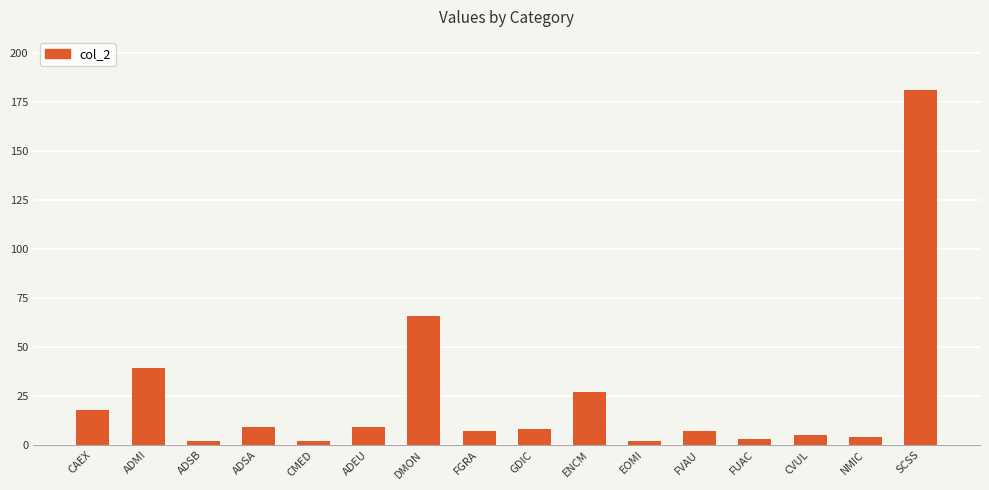

What is the greatest value displayed?

181